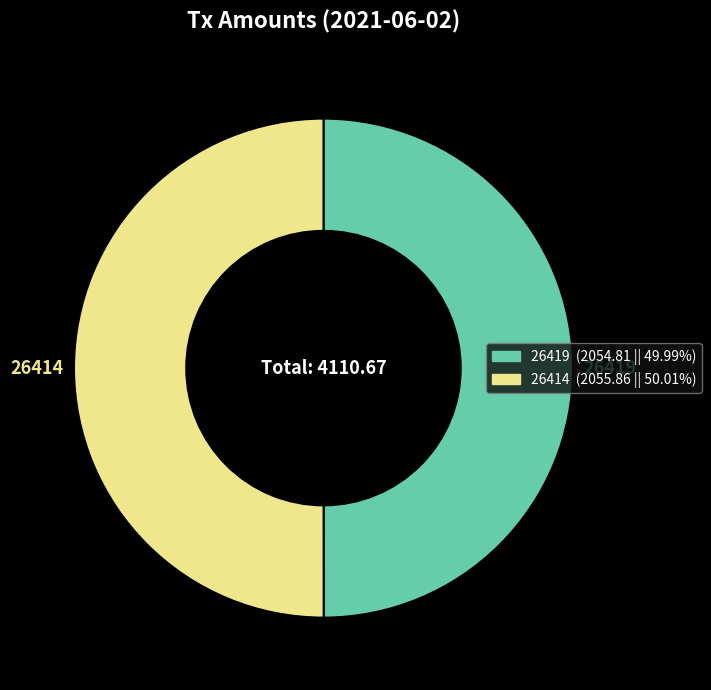

Approximately how many times larger is the value at 26414 compared to 26419?

1.0